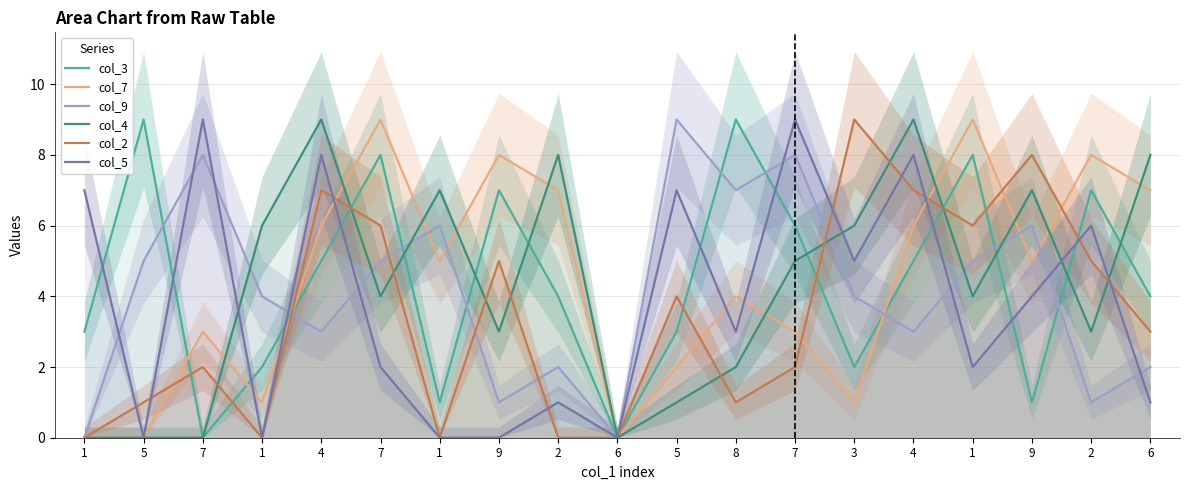

Reading left to right, extract all data points from this chart.

col_3: 3	9	0	2	5	8	1	7	4	0	3	9	6	2	5	8	1	7	4
col_7: 0	0	3	1	6	9	5	8	7	0	2	4	3	1	6	9	5	8	7
col_9: 0	5	8	4	3	5	6	1	2	0	9	7	8	4	3	5	6	1	2
col_4: 0	0	0	6	9	4	7	3	8	0	1	2	5	6	9	4	7	3	8
col_2: 0	1	2	0	7	6	0	5	0	0	4	1	2	9	7	6	8	5	3
col_5: 7	0	9	0	8	2	0	0	1	0	7	3	9	5	8	2	4	6	1